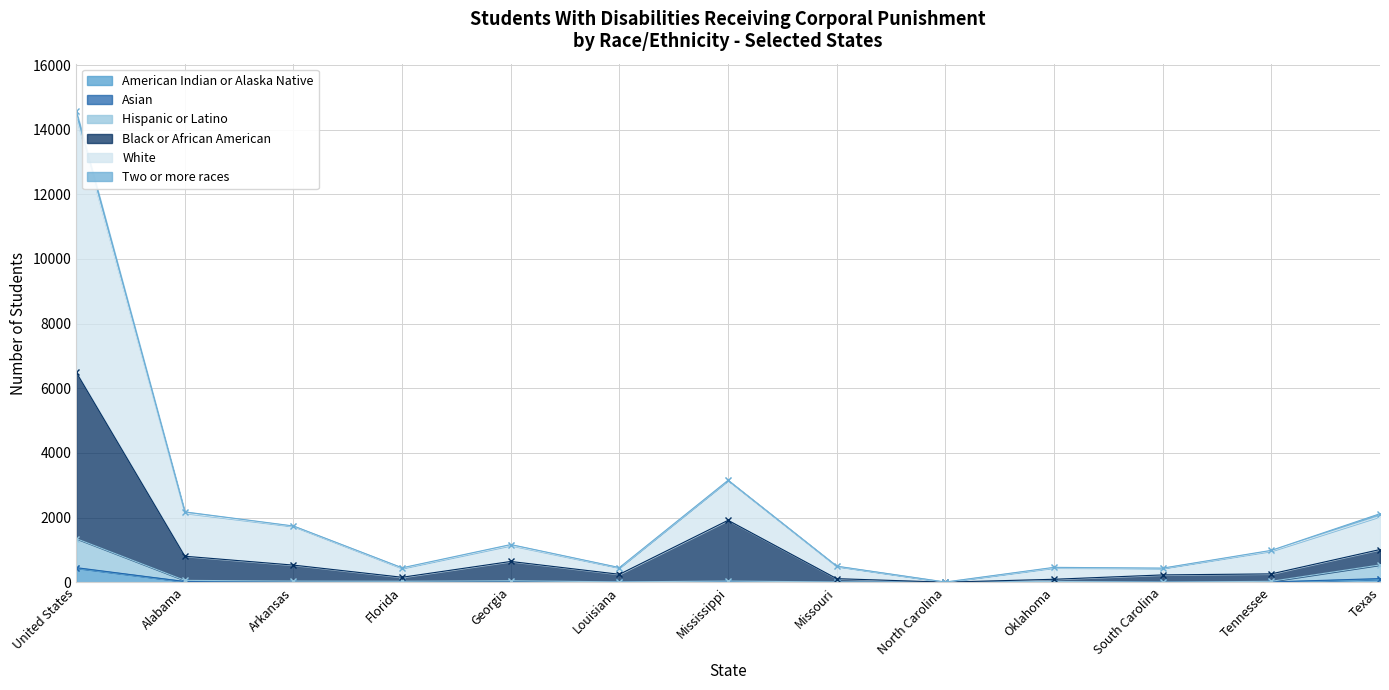

The value of American Indian or Alaska Native at Missouri is 0. True or false?

True